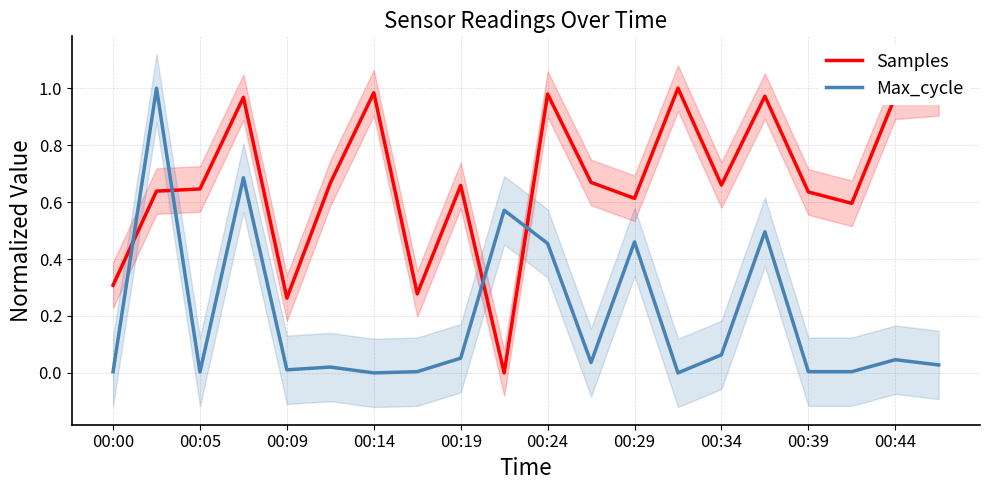

Which series has the largest total across all categories?

Samples